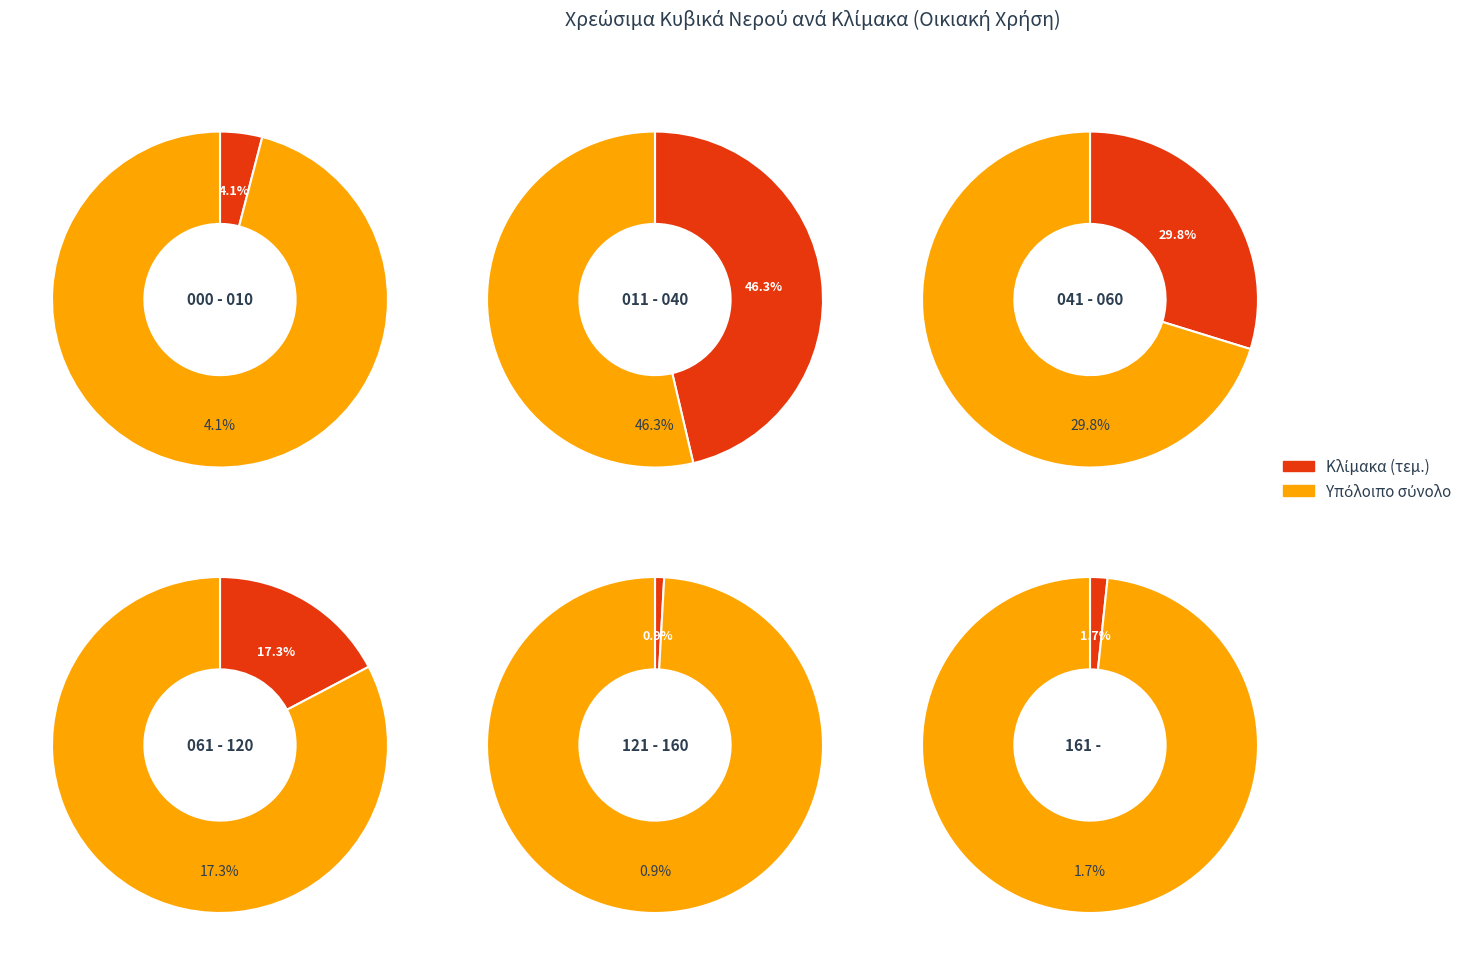

What is the ratio of the value at 011 - 040 to the value at 000 - 010?

11.4